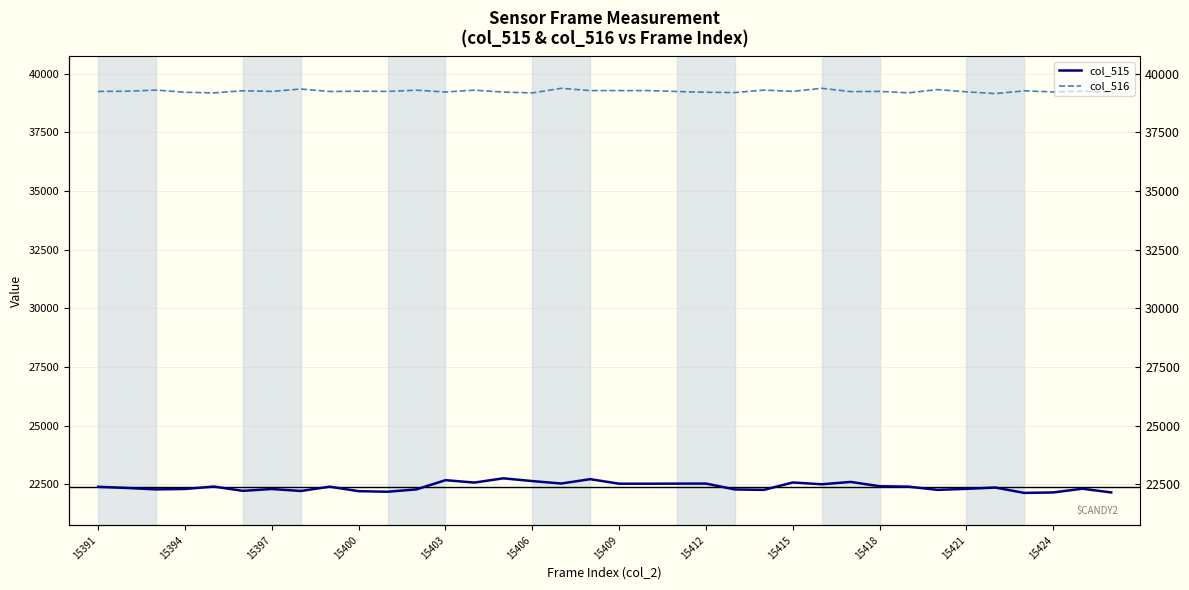

Is it true that col_515 equals 39341 at 15418?

False